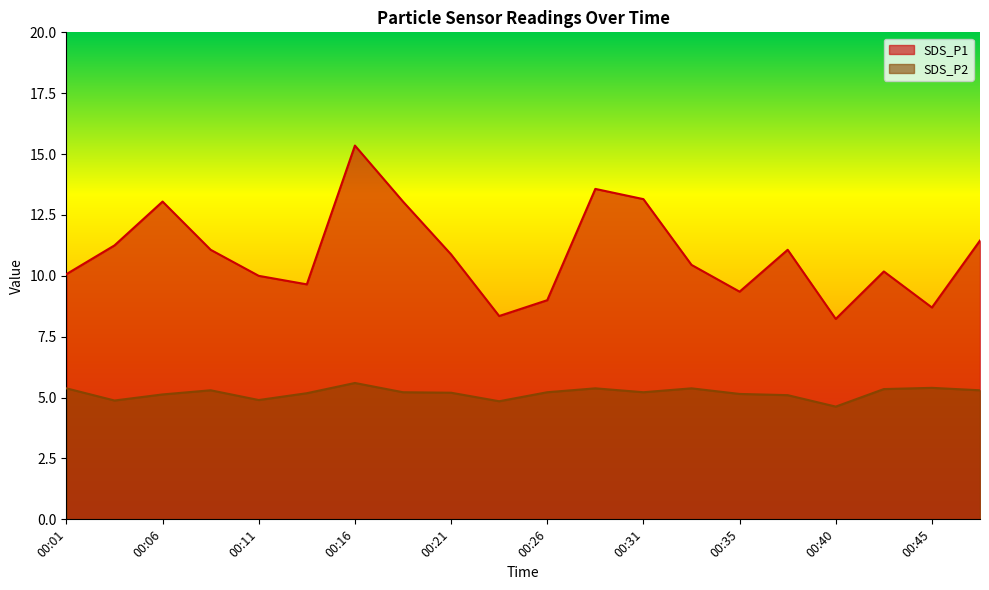

What is the minimum value shown in the chart?

4.6